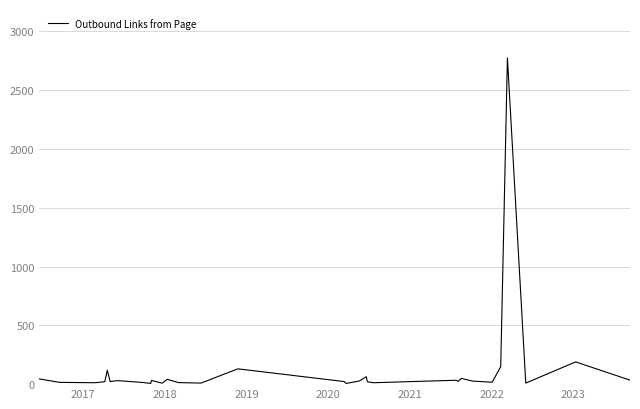

How many points are higher than both their immediate neighbors (excluding endpoints)?

10